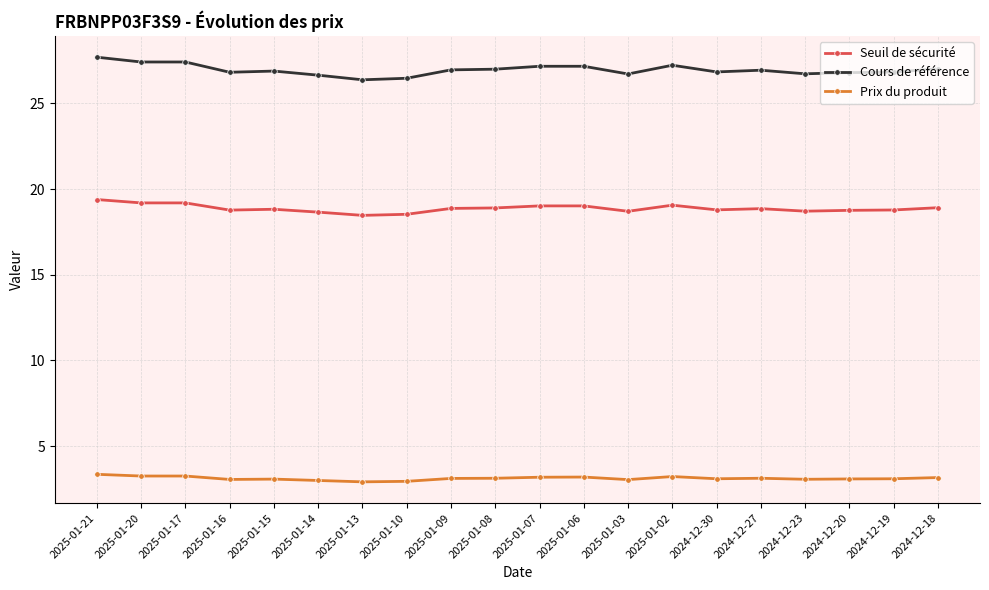

What is the label of the 17th point from the right?

2025-01-16